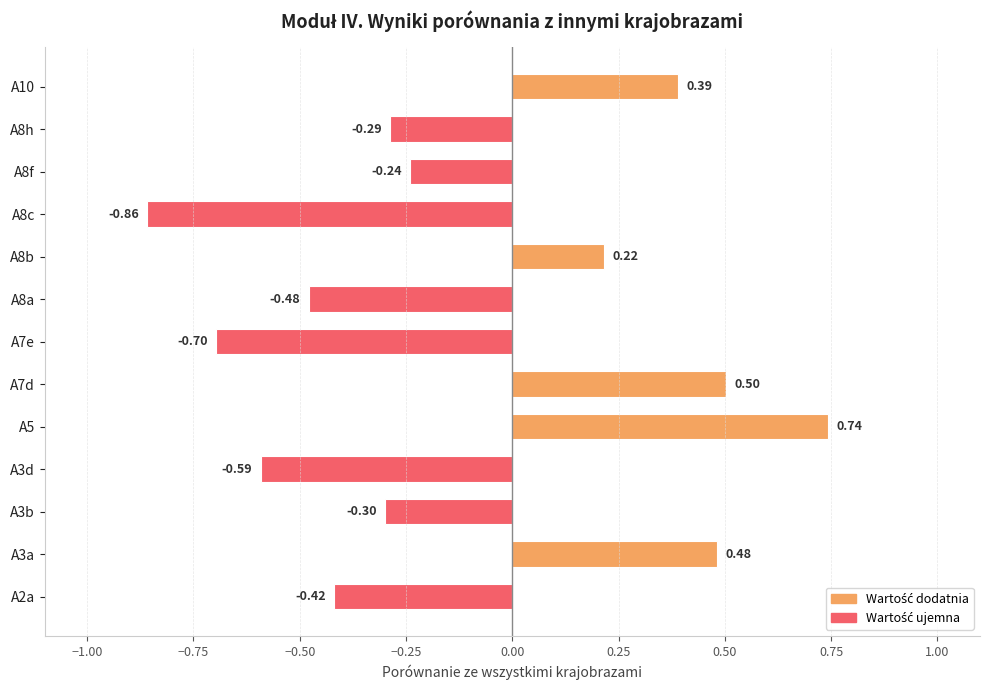

What is the difference between the second highest and minimum values?

1.4